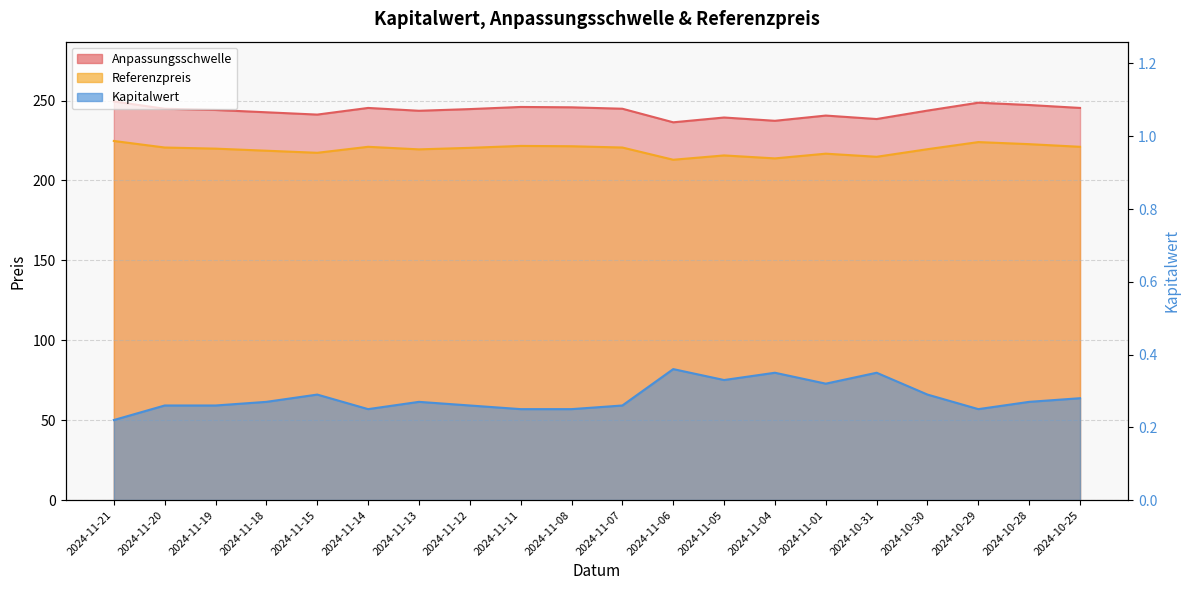

Which category has the lowest value across all series?

2024-11-21